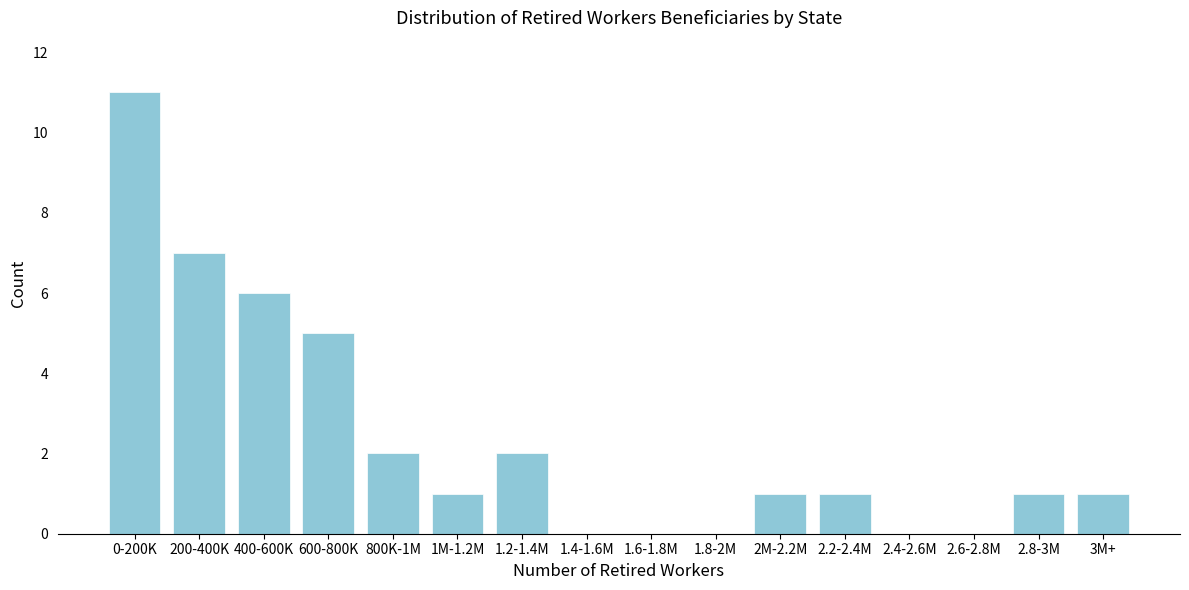

Reading left to right, what are all the values shown in this chart?

0-200K=11	200-400K=7	400-600K=6	600-800K=5	800K-1M=2	1M-1.2M=1	1.2-1.4M=2	1.4-1.6M=0	1.6-1.8M=0	1.8-2M=0	2M-2.2M=1	2.2-2.4M=1	2.4-2.6M=0	2.6-2.8M=0	2.8-3M=1	3M+=1